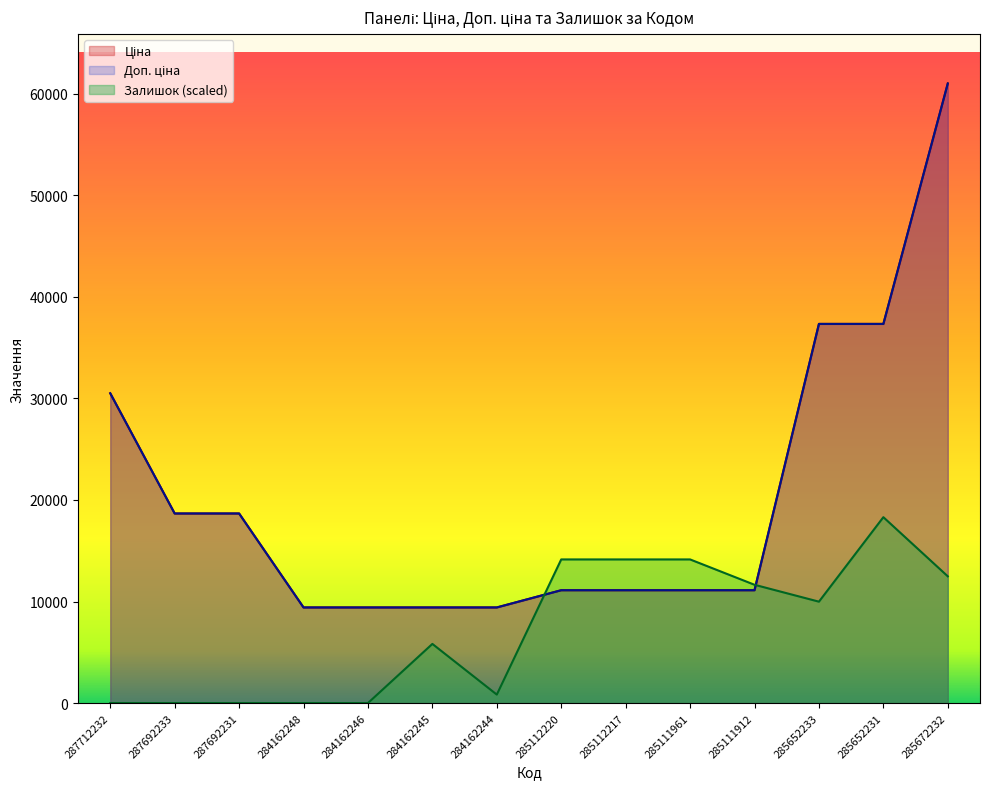

Is it true that Залишок equals 0.0 at 287692233?

True